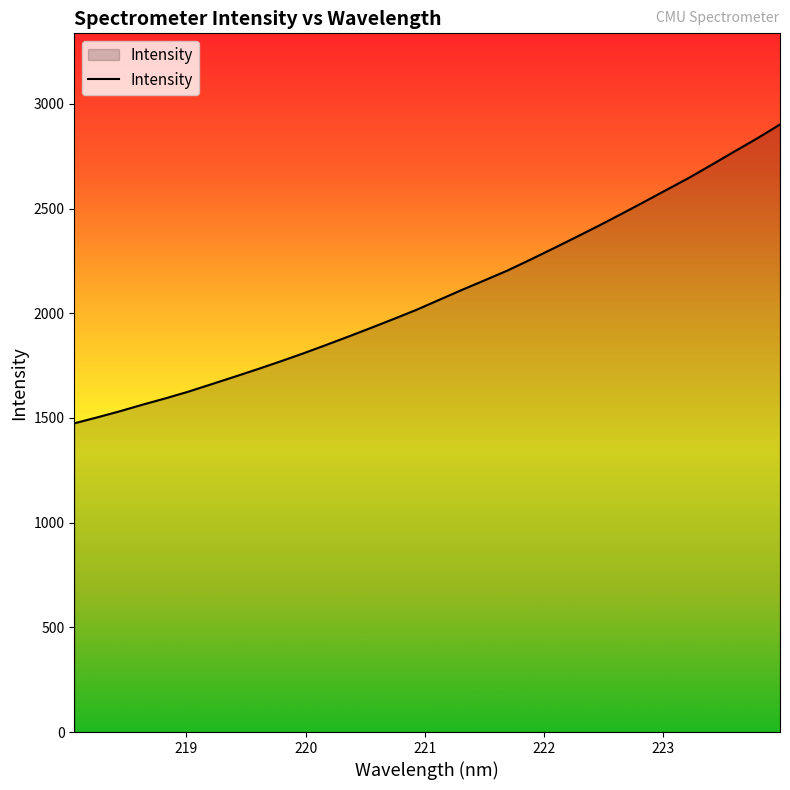

What is the difference between the maximum and minimum values?

1427.3